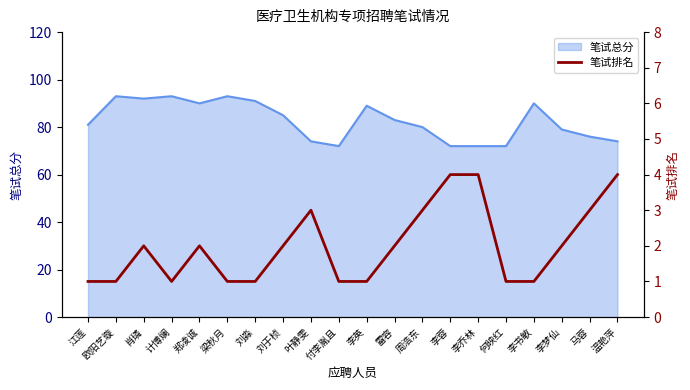

Reading left to right, list all the values displayed in this chart.

江莲=1	欧阳艺璇=1	肖璘=2	计博斓=1	郑凌诚=2	梁秋月=1	刘淼=1	刘于桢=2	叶静雯=3	付李胤且=1	李英=1	雷容=2	周浩东=3	李蓉=4	李乔林=4	何映红=1	李书敏=1	李梦仙=2	马蓉=3	温艳萍=4